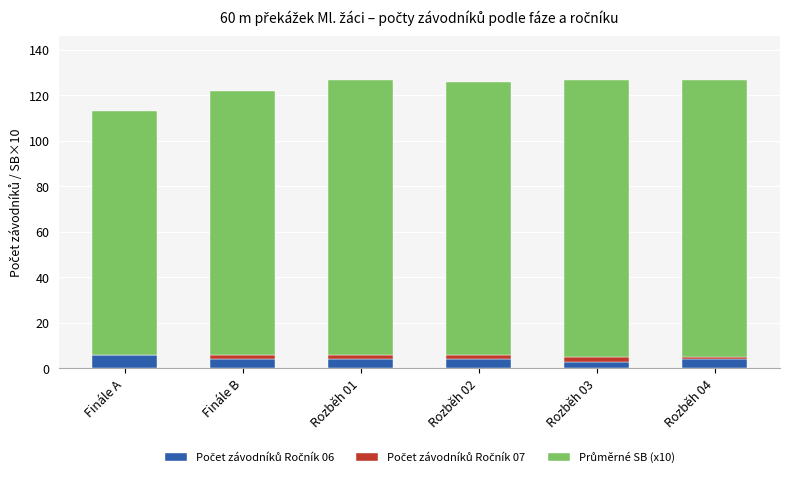

What is the total value across all series at Finále A?

113